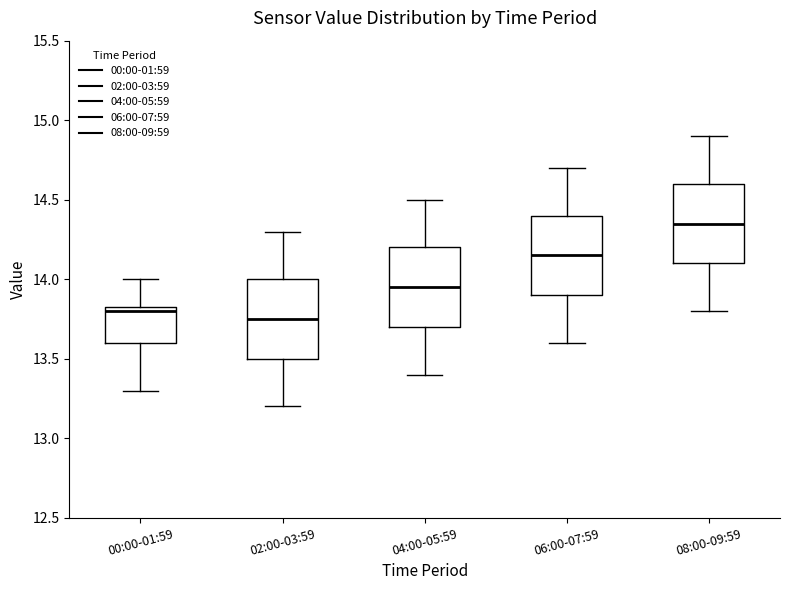

Which box's median line is the highest?

08:00-09:59